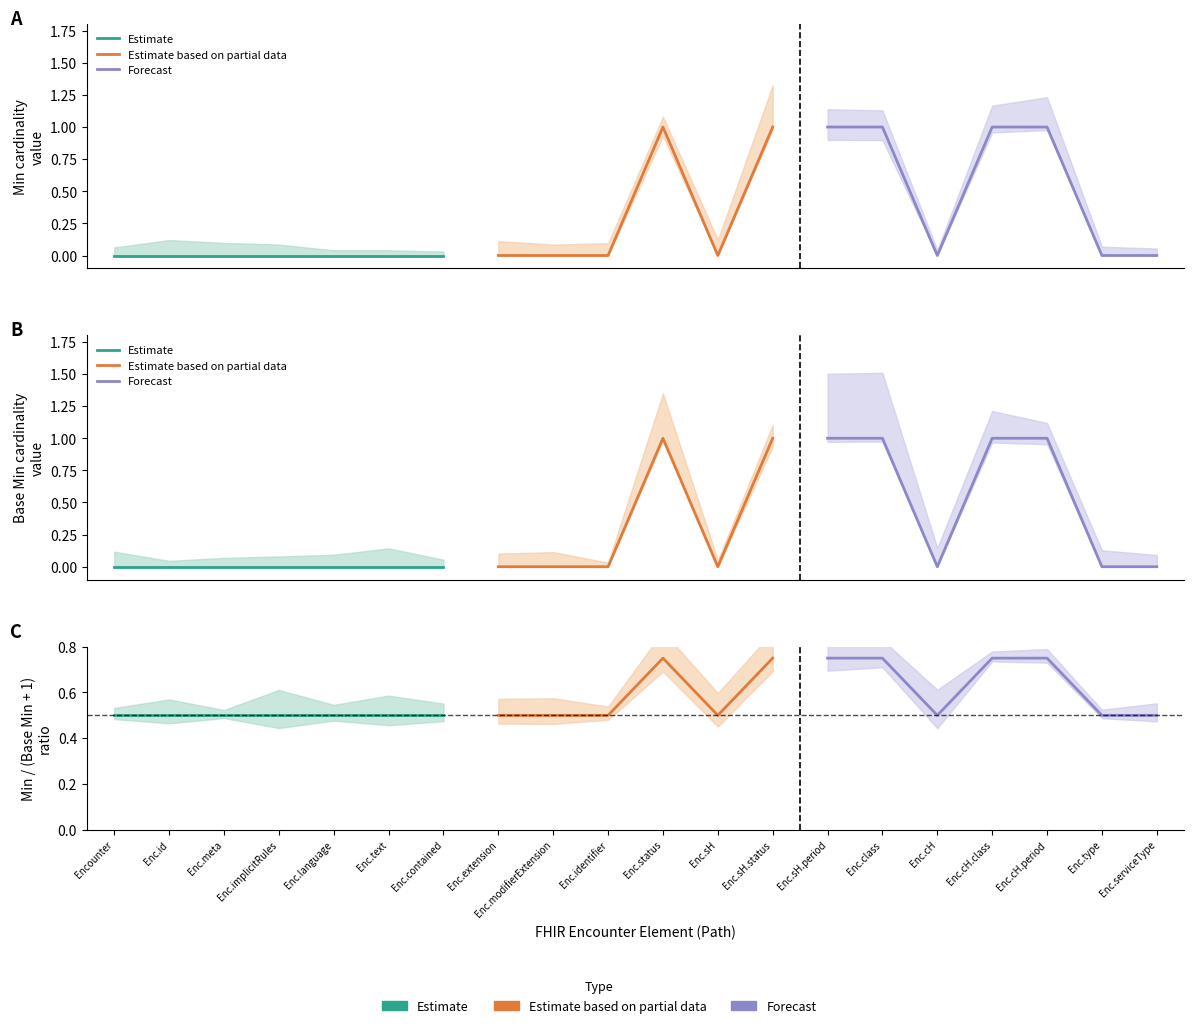

What is the difference between the second highest and second lowest values in the Min series?

1